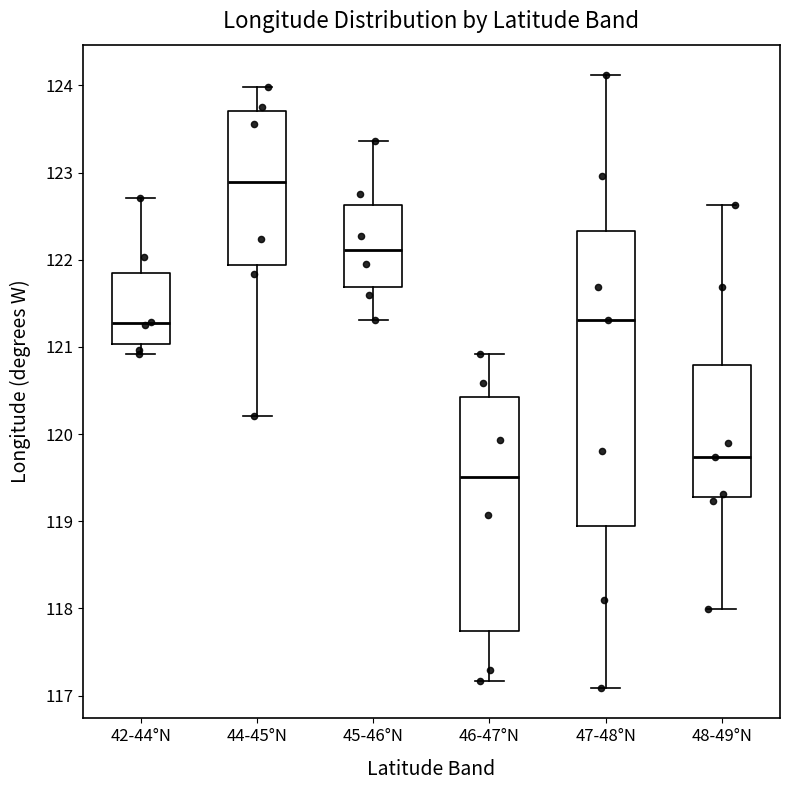

Which box has the lowest median line?

46-47°N